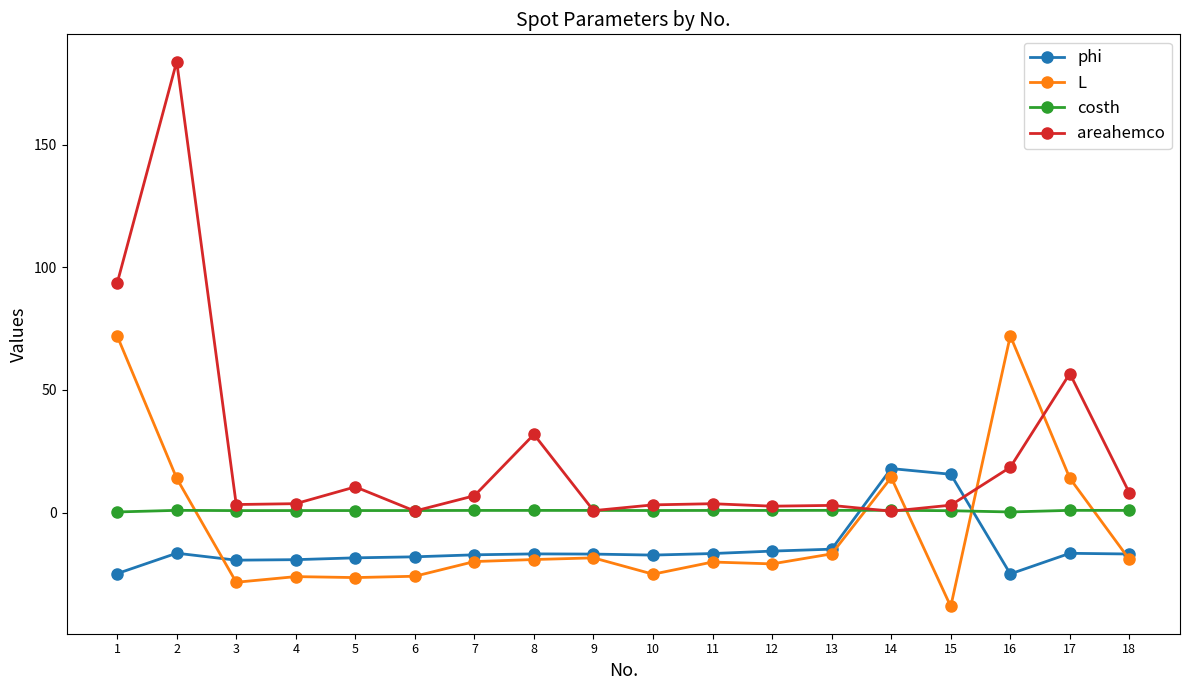

At which label does L first exceed -19?

1